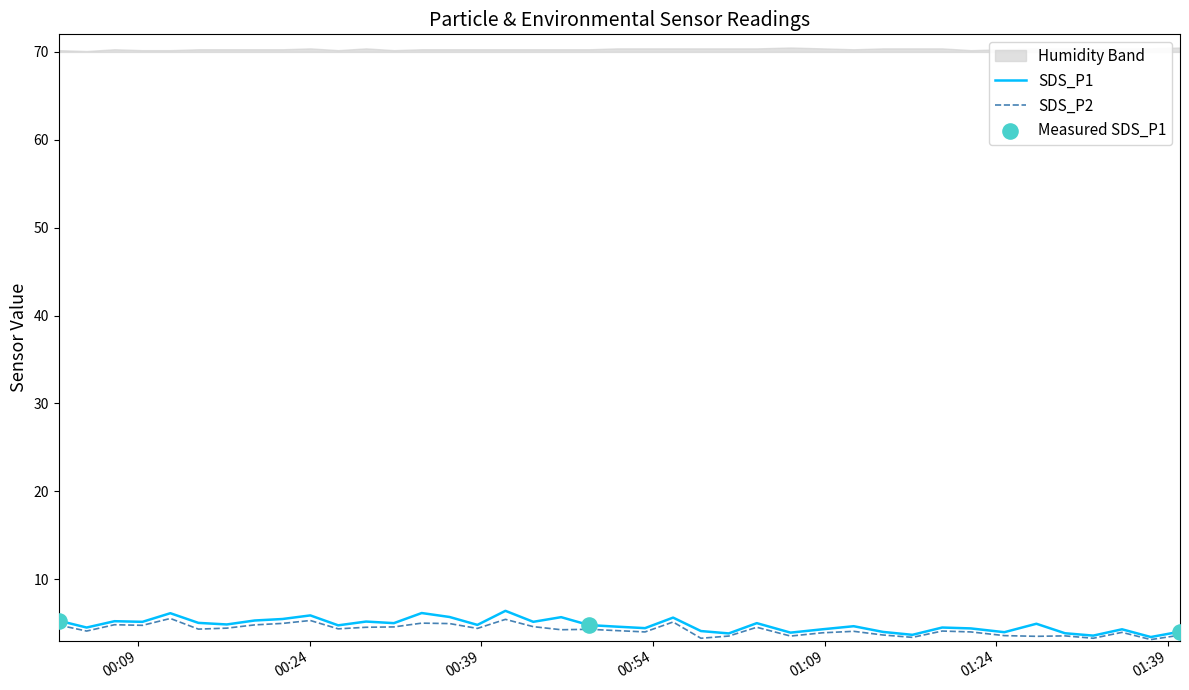

What is the maximum value for SDS_P2?

5.5